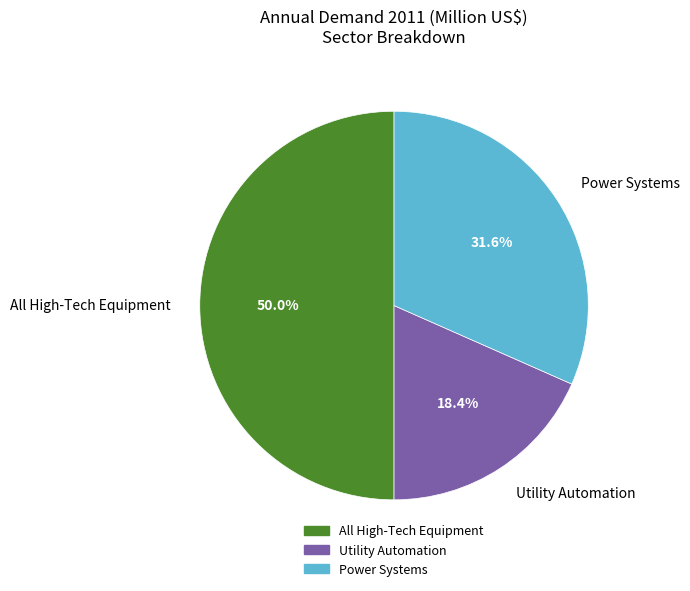

Approximately how many times larger is the value at All High-Tech Equipment compared to Utility Automation?

2.7